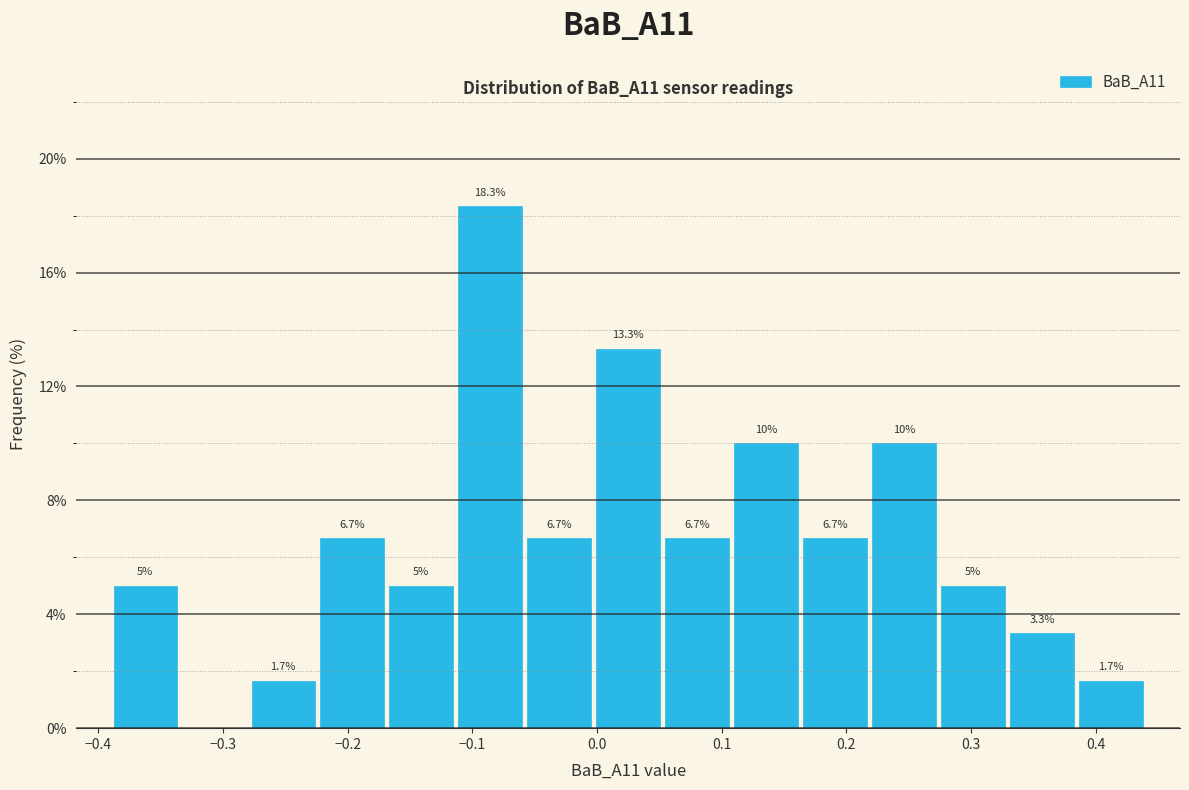

Over which range of the x-axis is the bar tallest?

-0.11 to -0.06